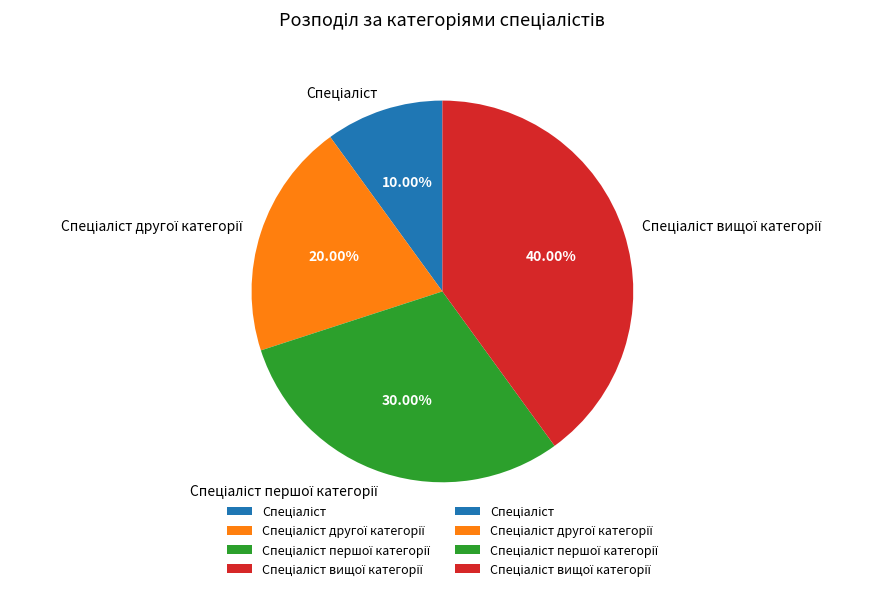

Is there a majority slice in this chart?

No